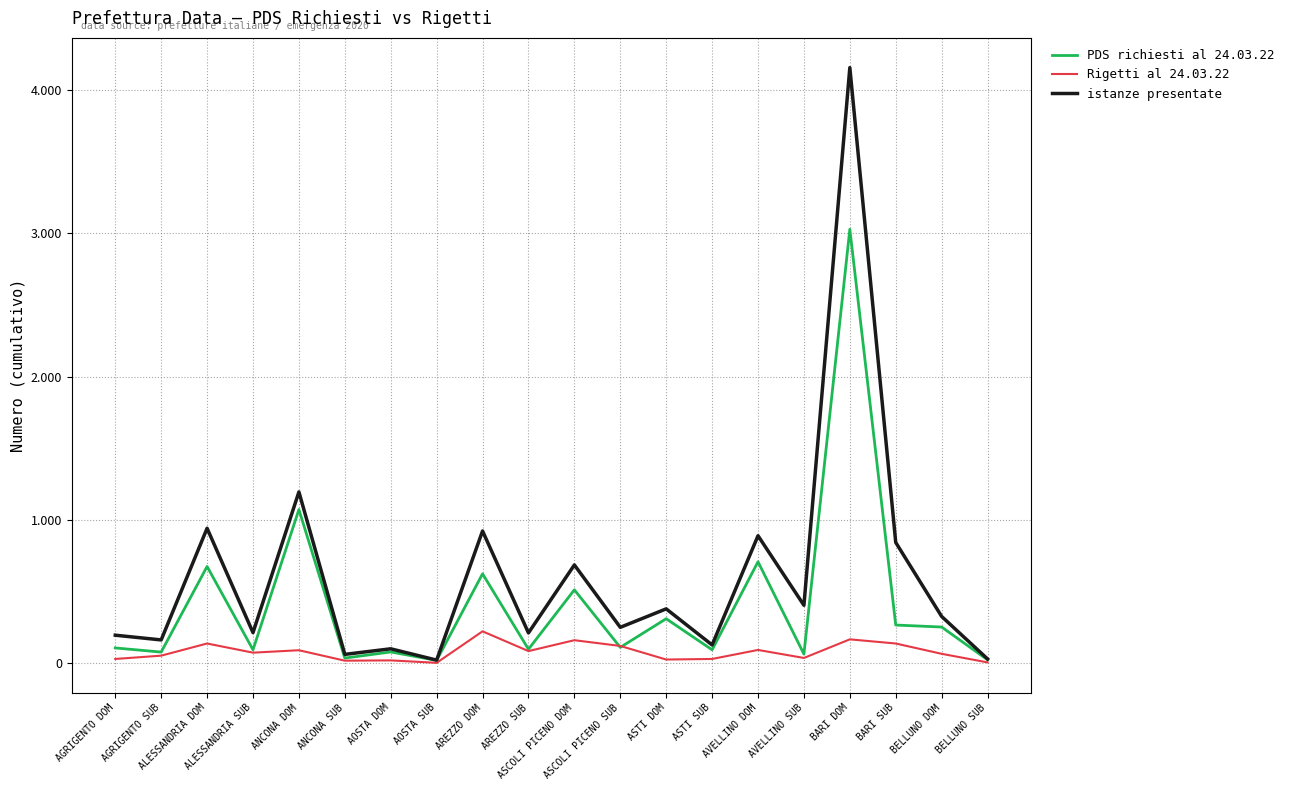

At which label does PDS richiesti al 24.03.22 first exceed 108?

ALESSANDRIA DOM